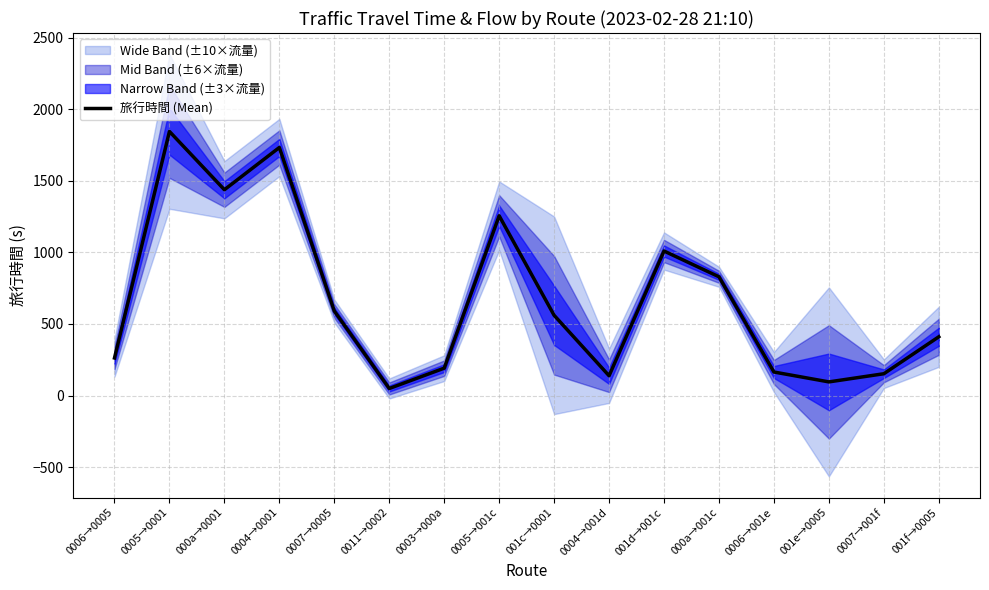

Is it true that the value at 0007→0005 is 590?

True